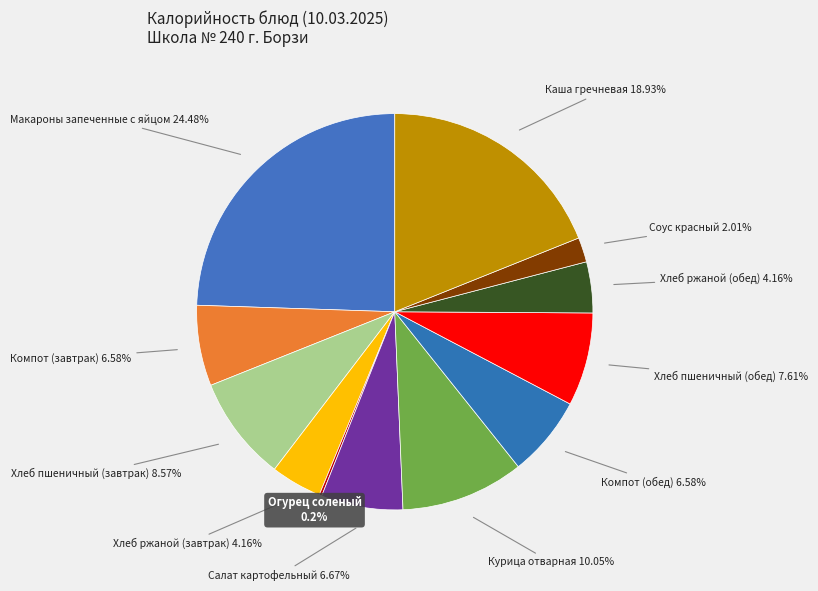

Do Компот (обед) and Компот (завтрак) together represent more than half of the pie?

No